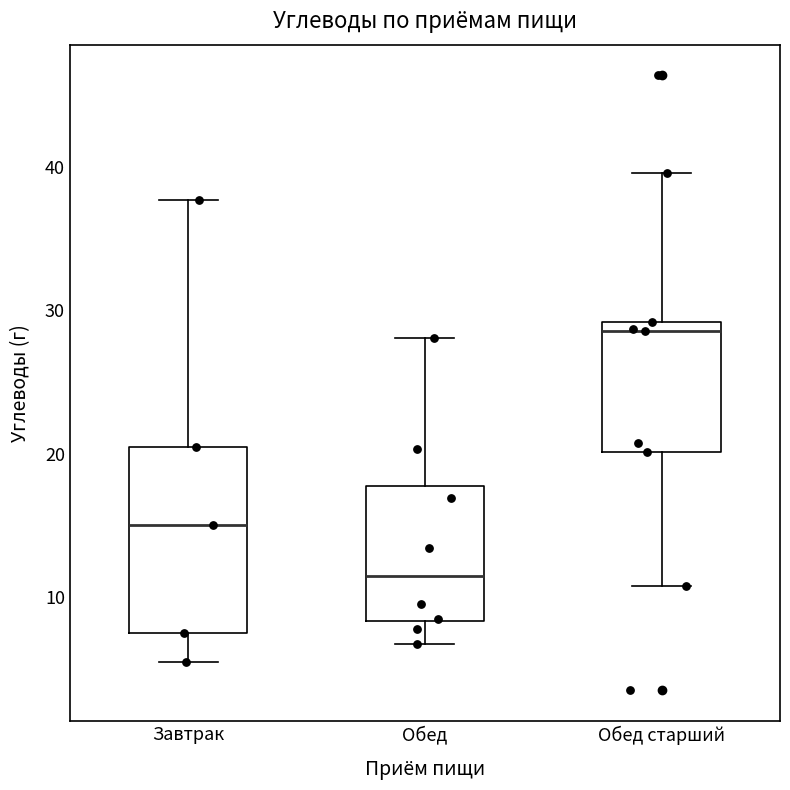

Reading left to right, transcribe this box plot: for each box, give where its median line is, the range the box spans, and where its two whiskers end, as read against the y-axis. The values are not printed on the chart, so give them approximately, as read against the axis.

Завтрак: median 15, box 8 to 21, whiskers 6 to 38
Обед: median 11, box 8 to 18, whiskers 7 to 28
Обед старший: median 29 (just below the box's upper edge), box 20 to 29, whiskers 11 to 40